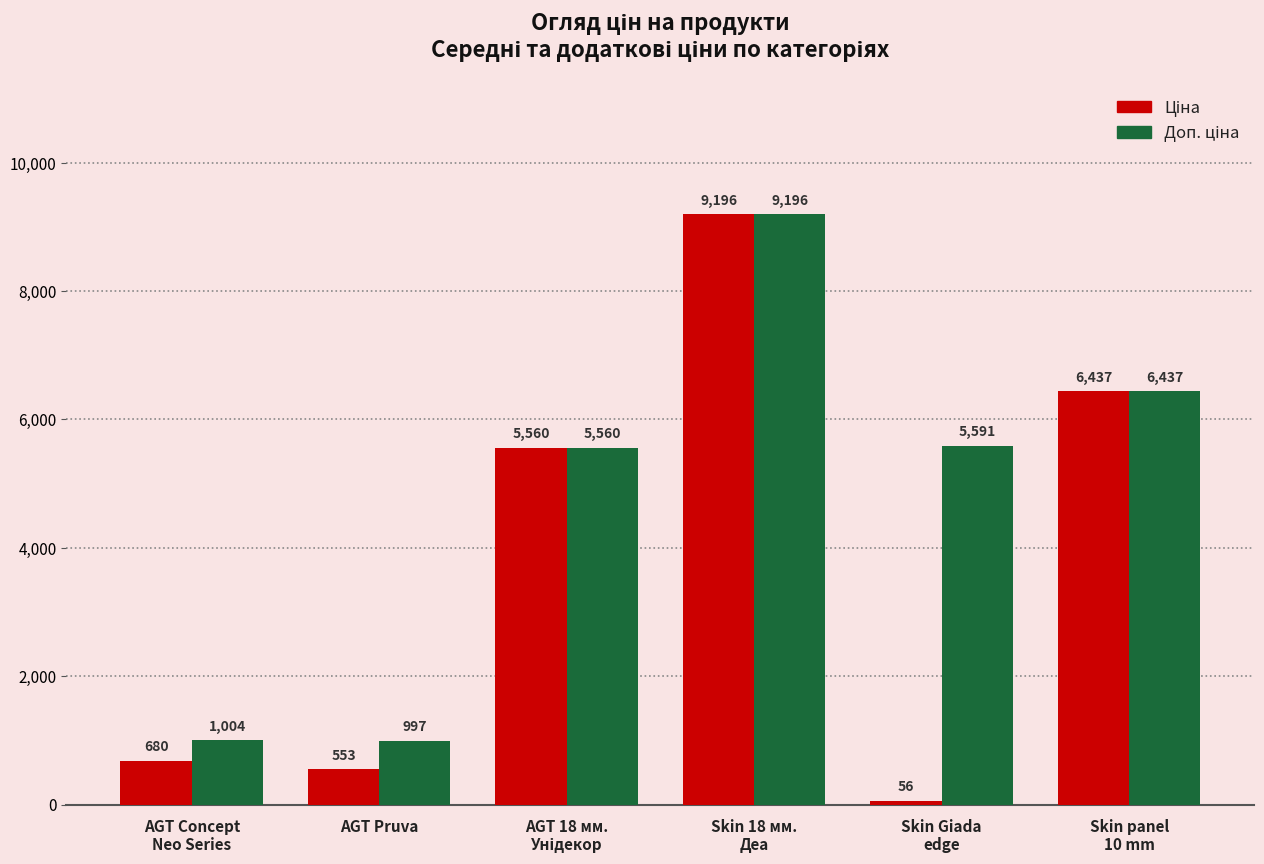

What is the total value across all series at Skin Giada
edge?

5646.9